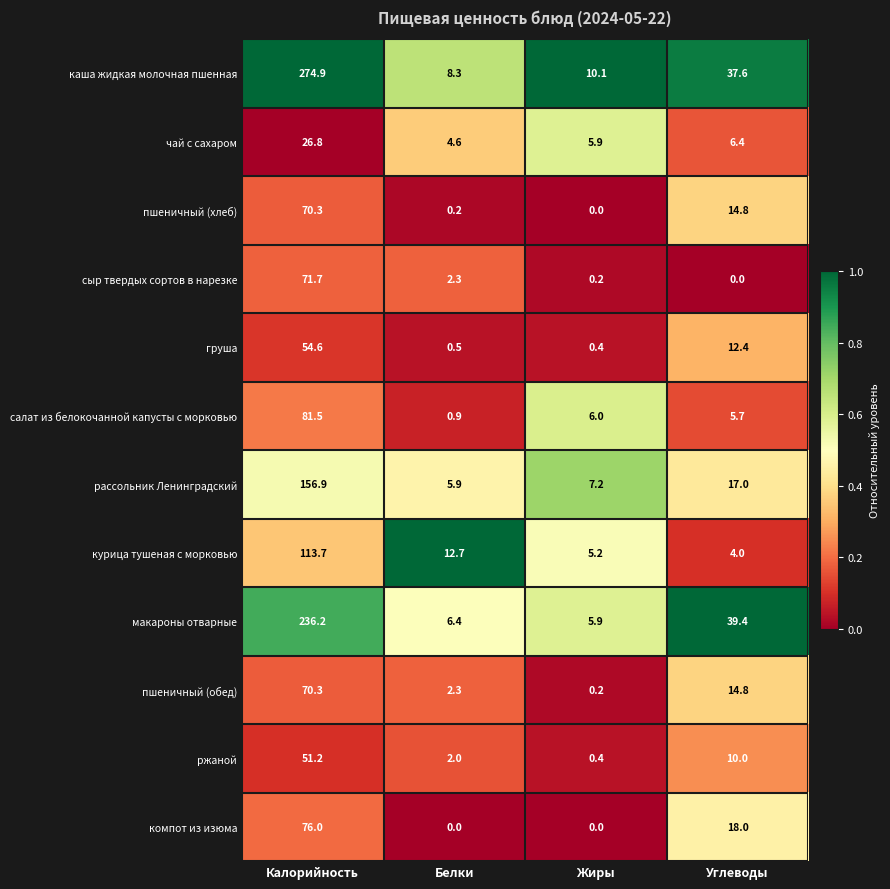

What value does the пшеничный (обед) series have at Калорийность?

70.3